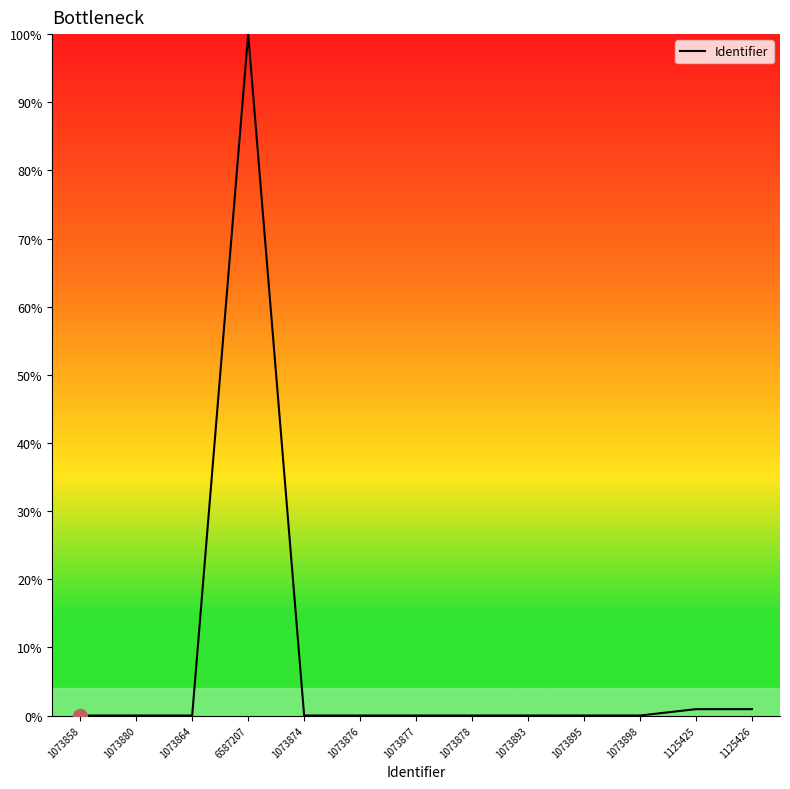

Is it true that the value at 1073858 is 55.7?

False